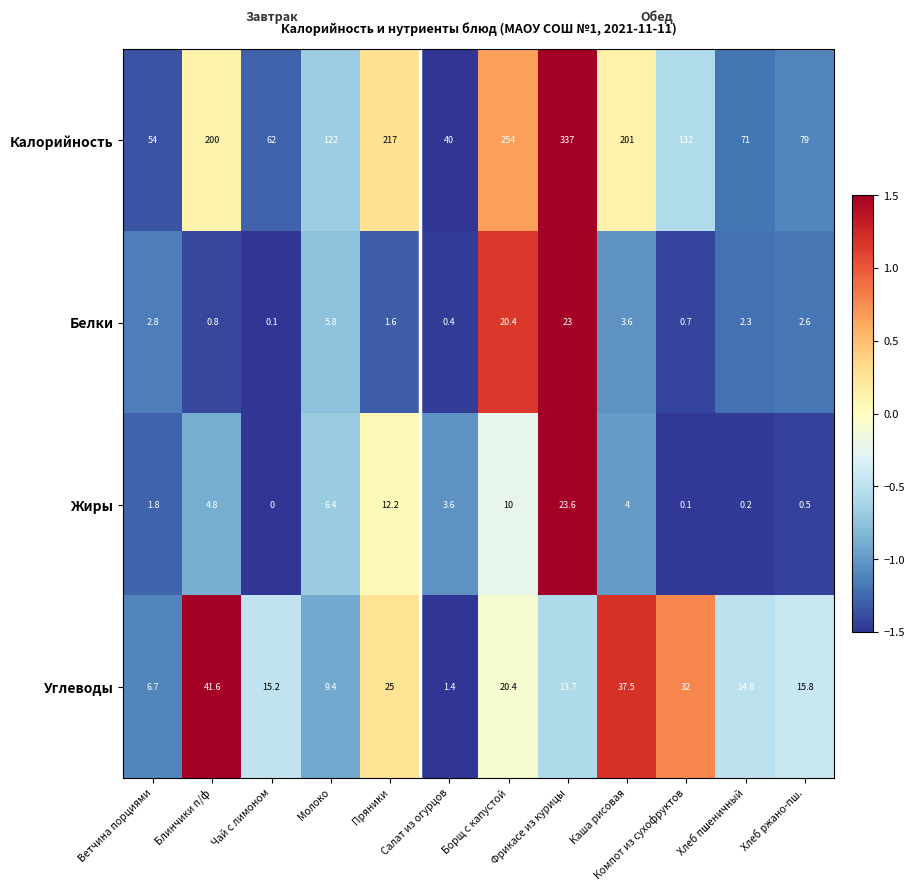

What is the total value across all series at Каша рисовая?

246.1